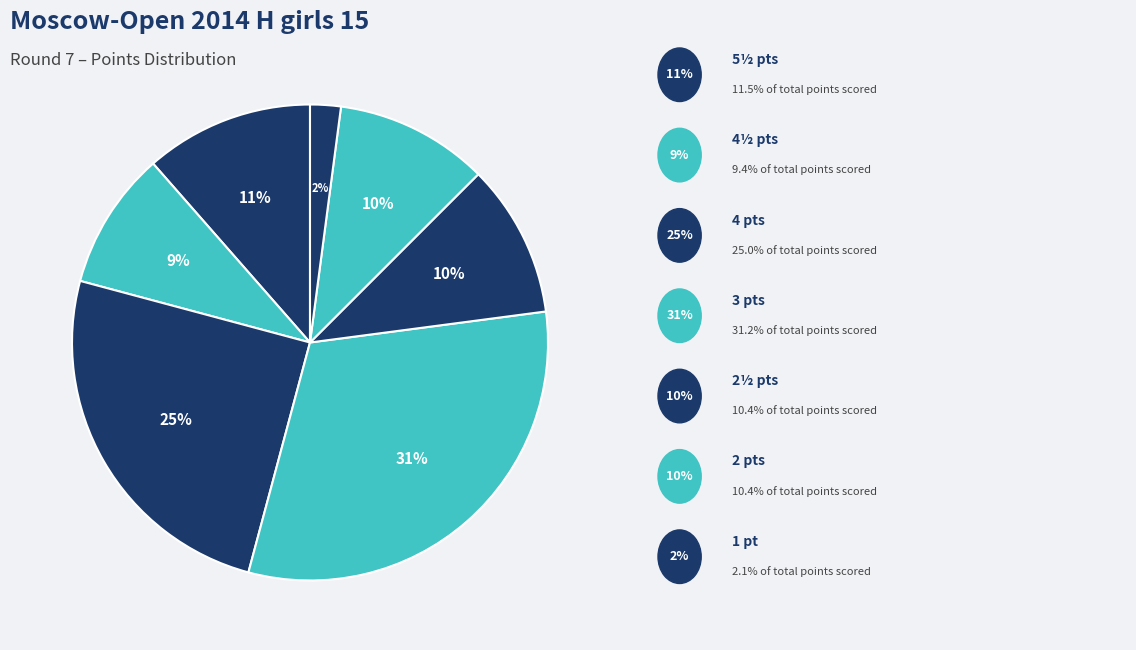

How many segments does this pie chart have?

7